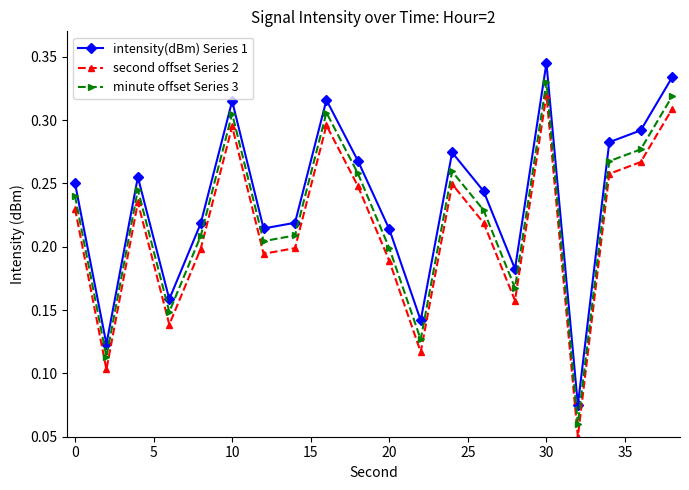

What is the sum of all intensity(dBm) Series 1 values?

4.7